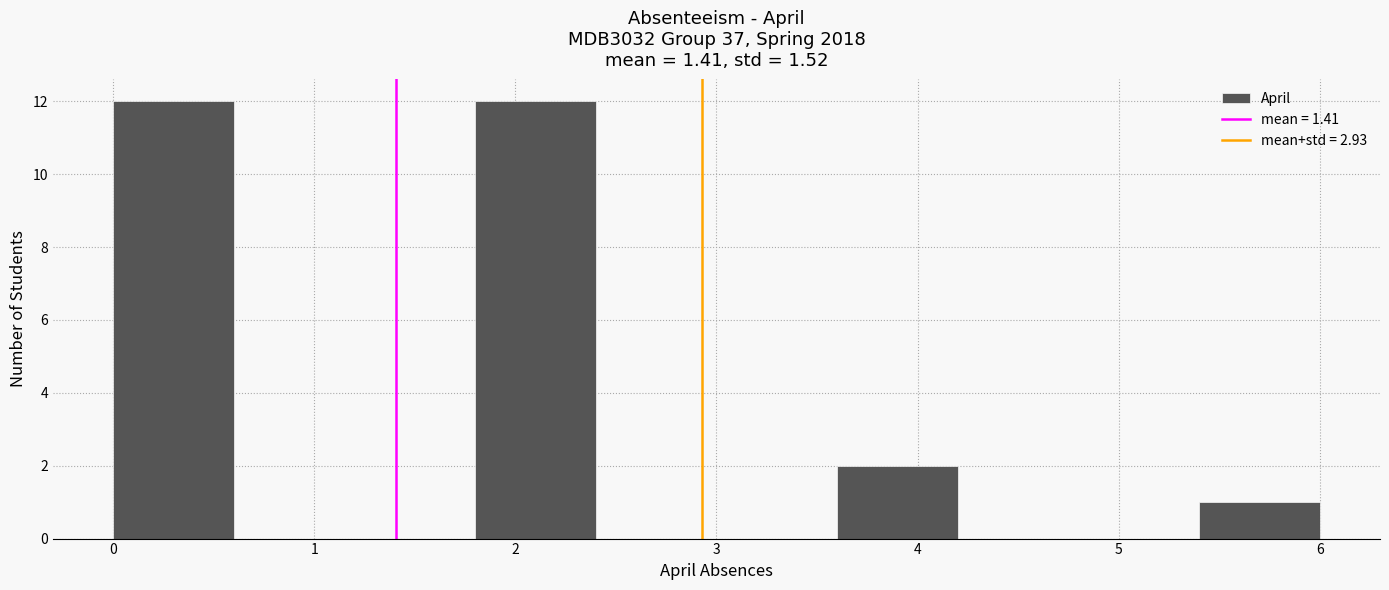

How tall is the bar that spans 0.0 to 0.6 on the x-axis? The values are not printed on the chart, so give them approximately, as read against the axis.

12